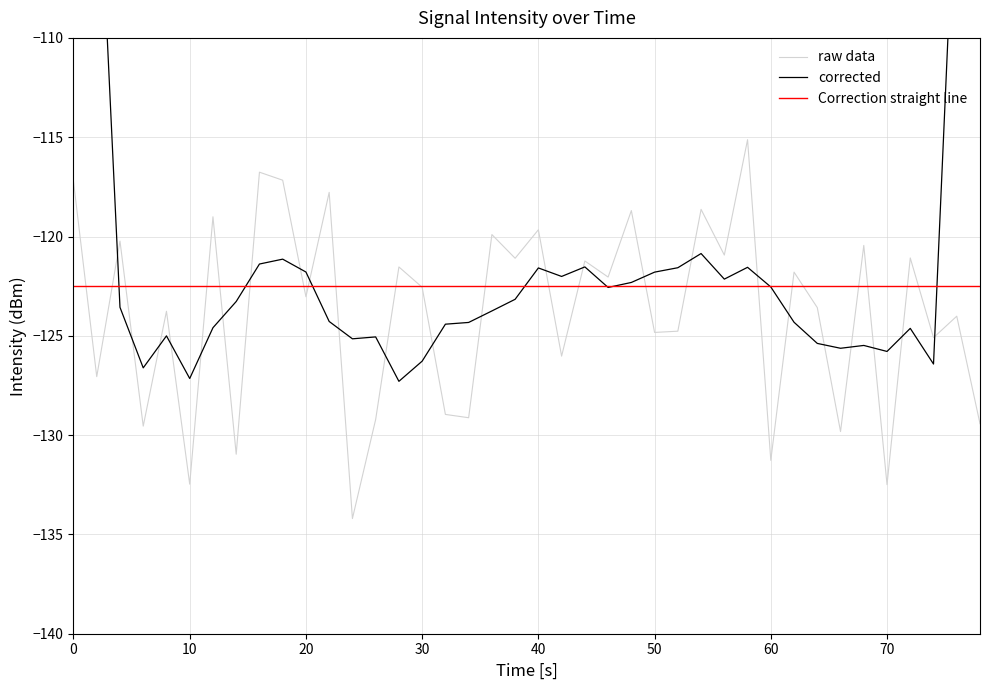

True or false: raw data has more than 1 interior local peaks.

True